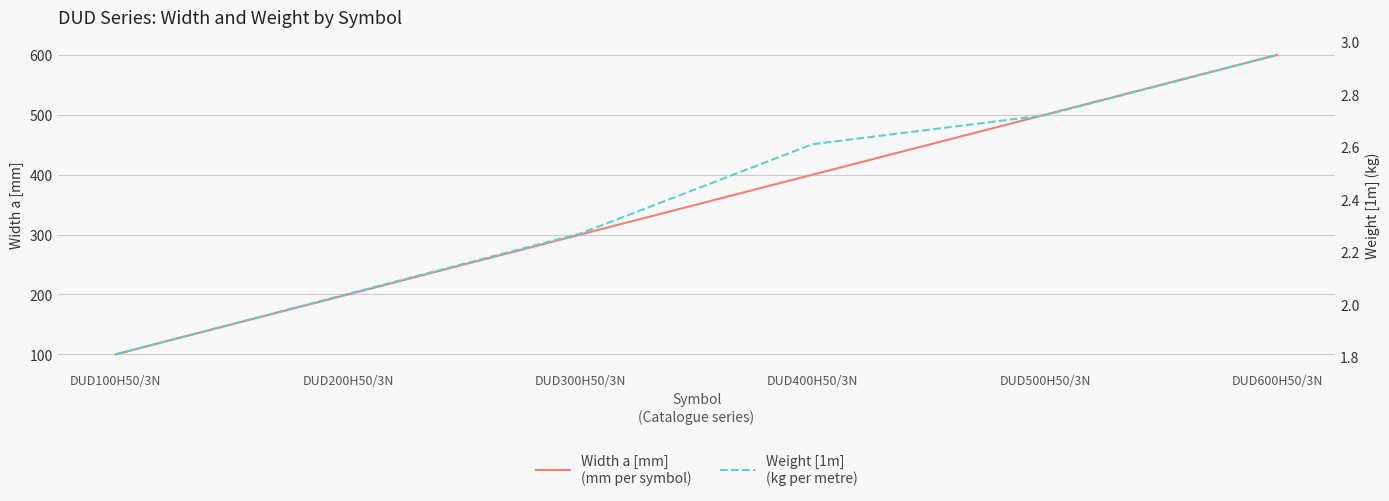

At which label does Weight [1m] reach its peak?

DUD600H50/3N